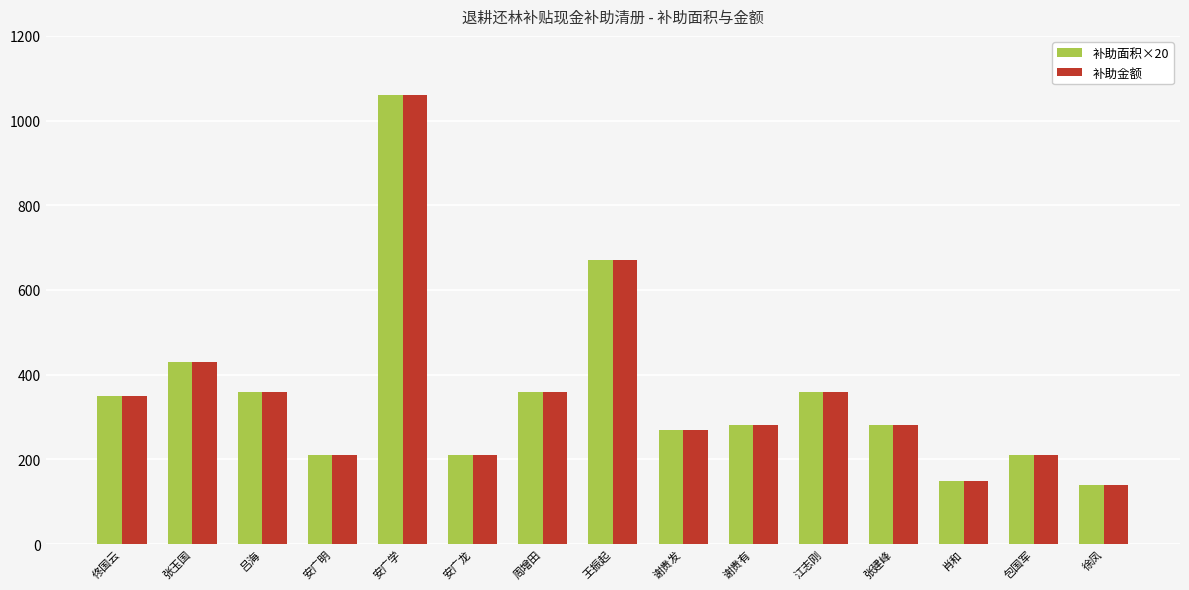

What are all the series names shown in the legend?

补助面积×20, 补助金额